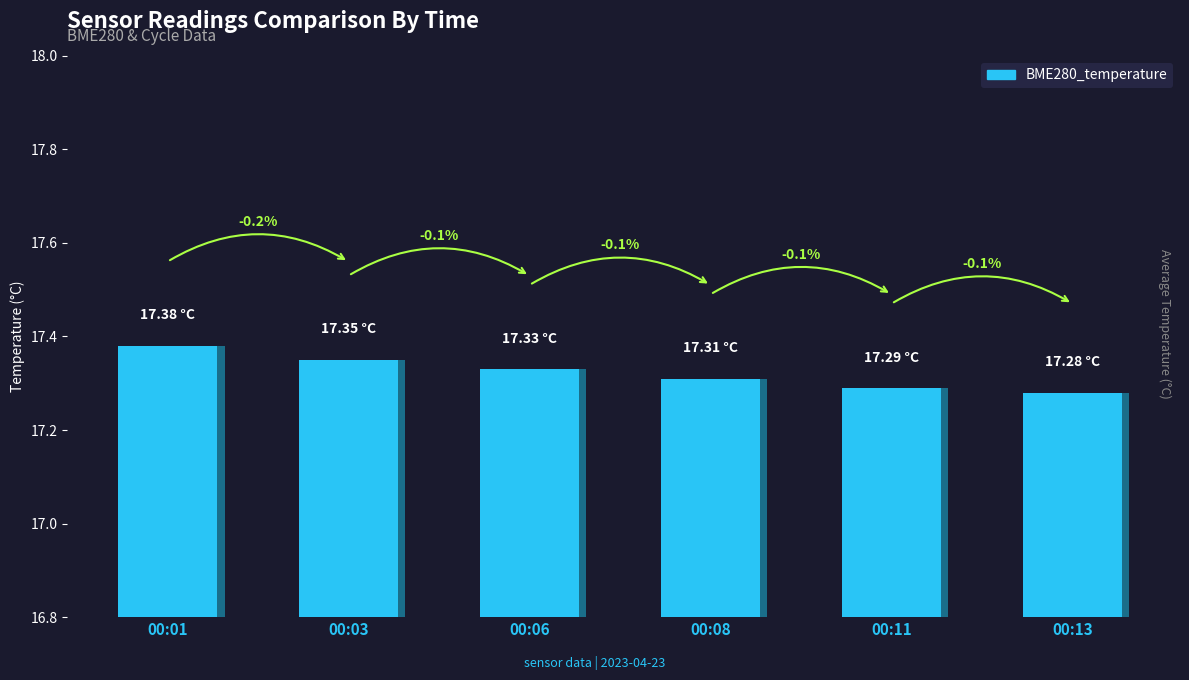

List the labels in order of value, smallest first.

00:13, 00:11, 00:08, 00:06, 00:03, 00:01